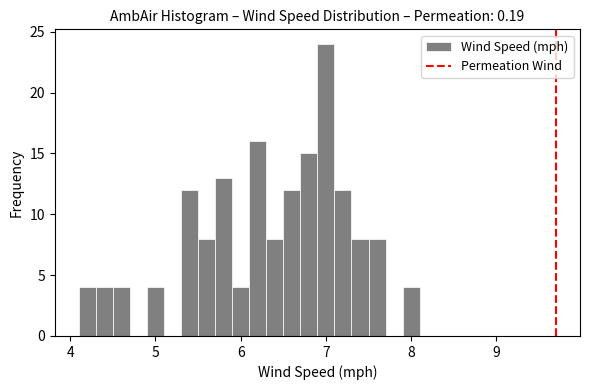

Read against the x-axis, roughly where is the centre of the tallest bar?

7.0